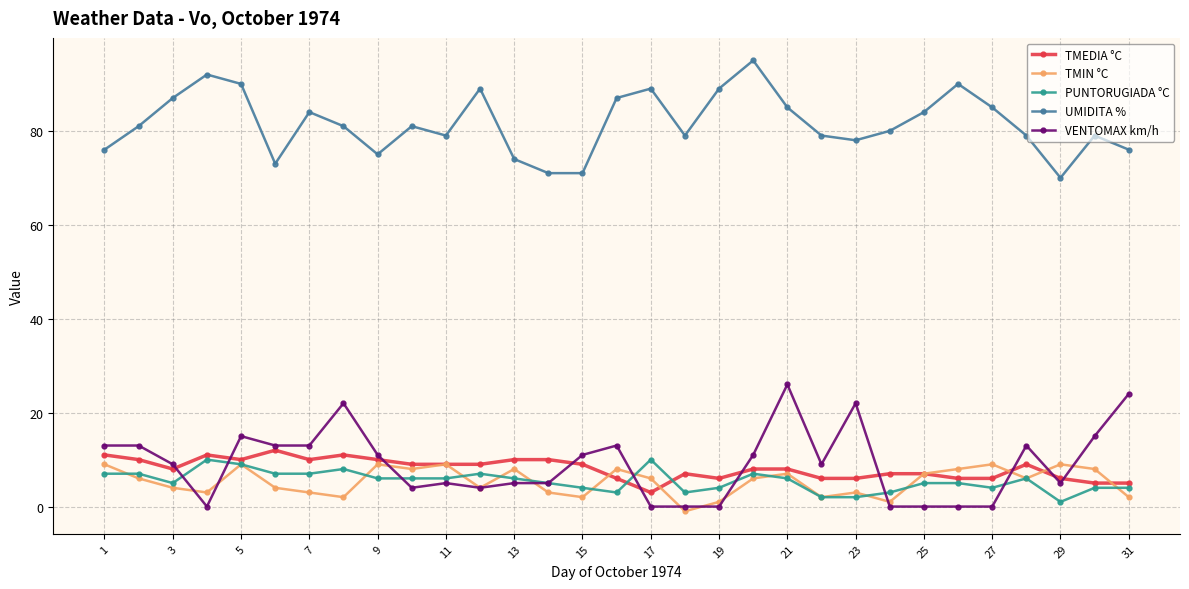

True or false: TMIN °C has more than 2 interior local peaks.

True